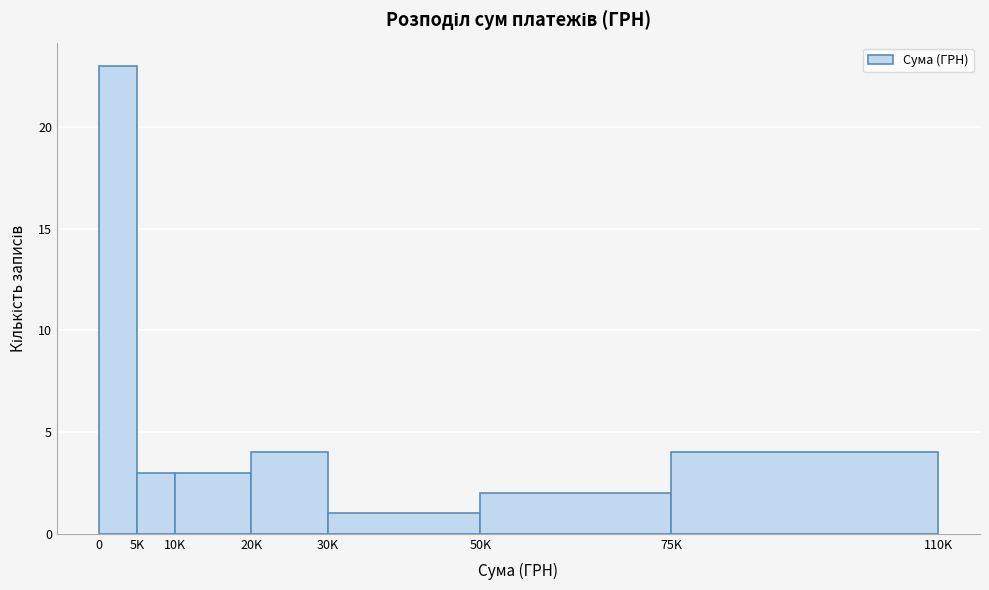

Reading right to left, extract all data points from this chart.

4	2	1	4	3	3	23